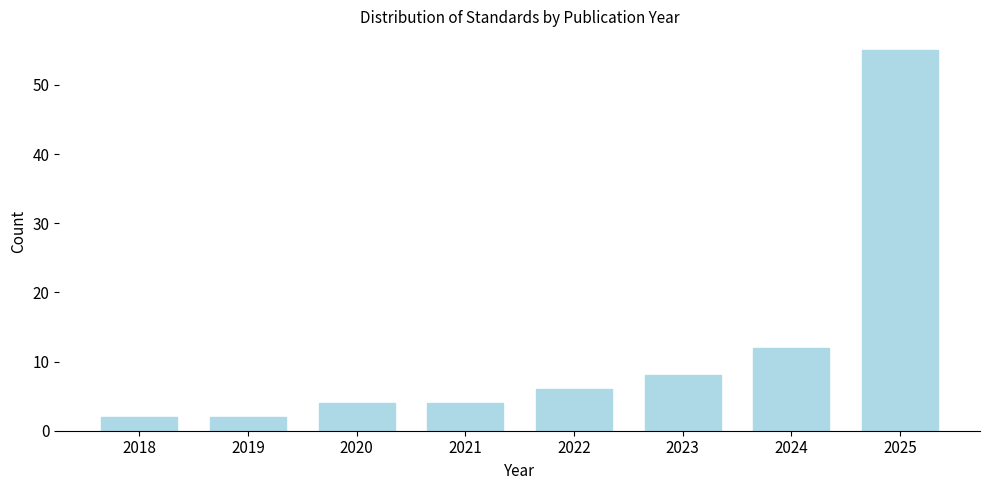

Reading left to right, extract all data points from this chart.

2	2	4	4	6	8	12	55